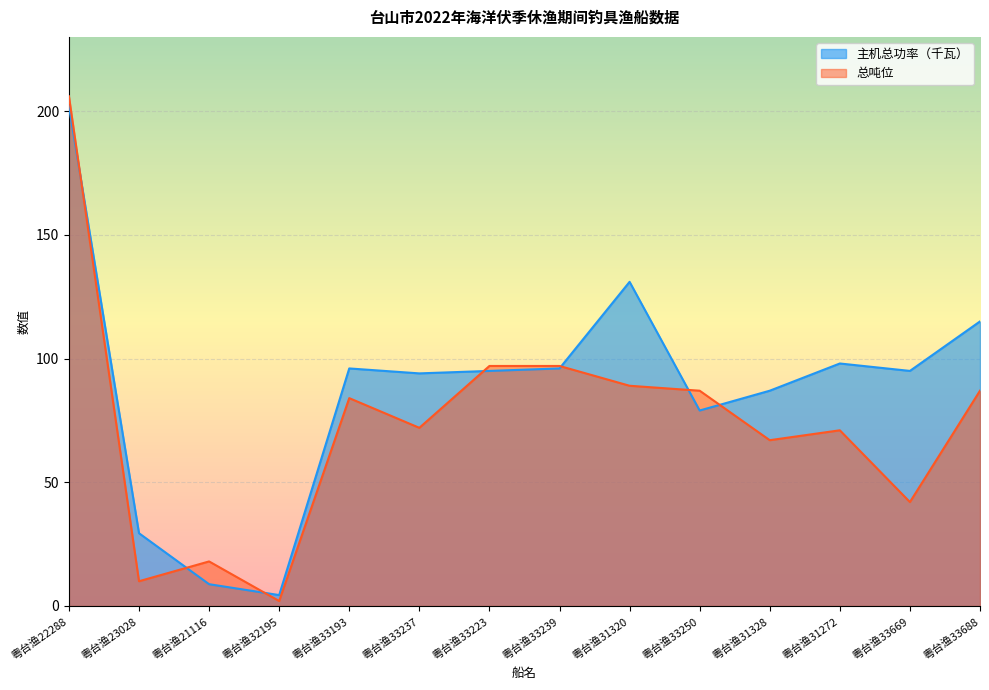

How many values in the 总吨位 series exceed 84?

6